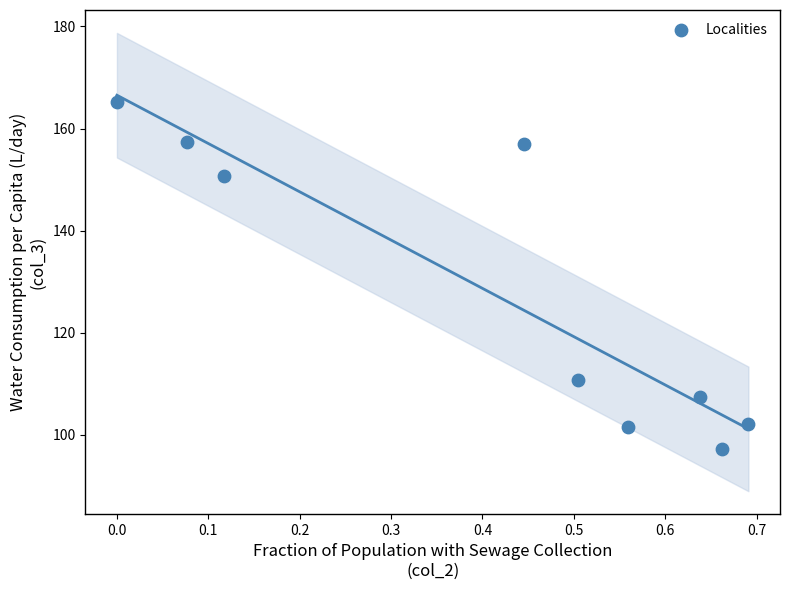

What is the average X value?

0.4